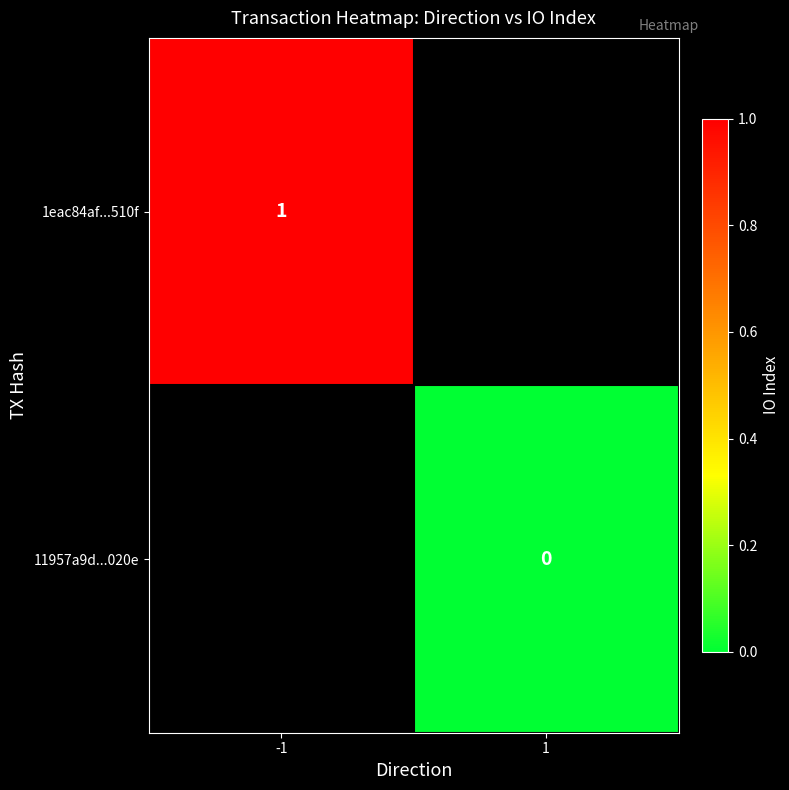

The value of 1eac84af...510f at -1 is 0. True or false?

False